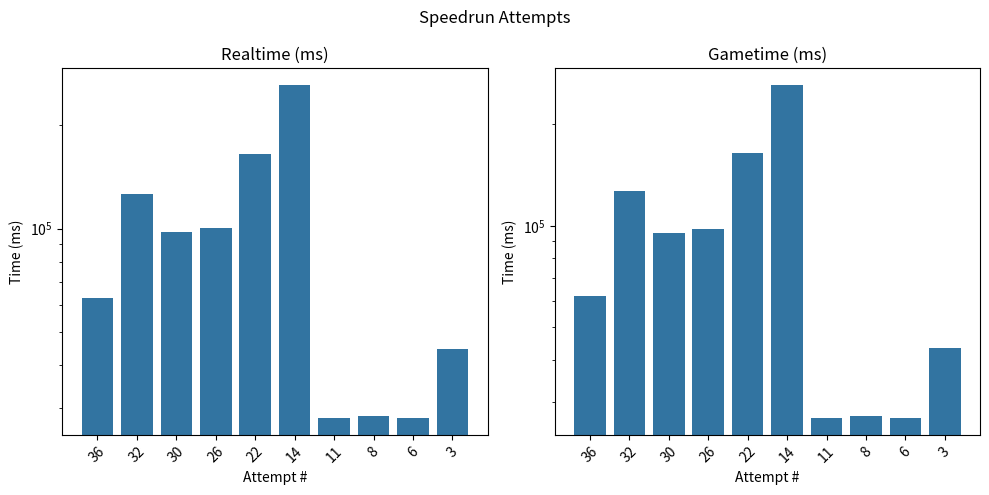

How many bars are there in total?

20